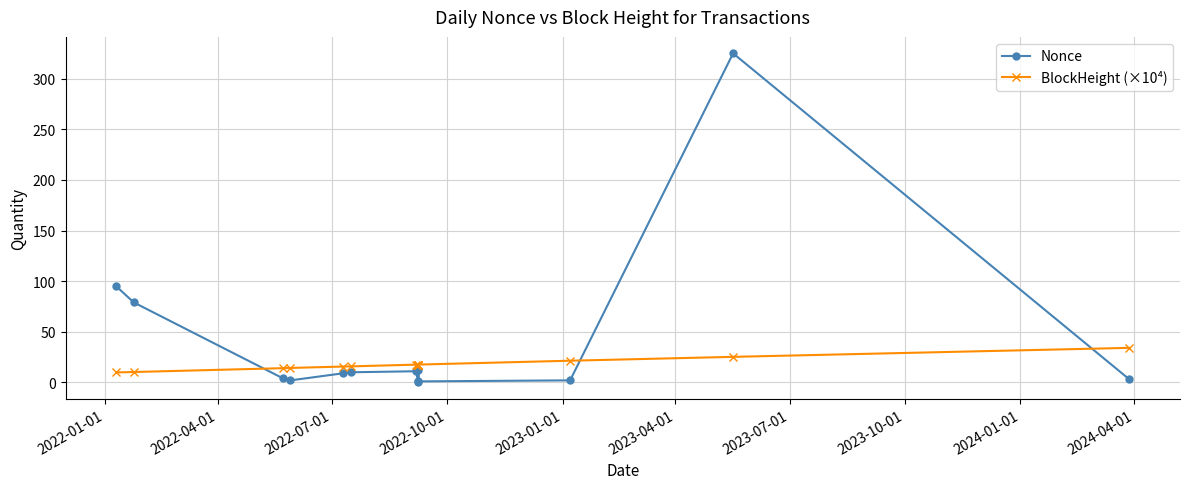

List the series in order of their overall mean, lowest first.

BlockHeight (×10⁴), Nonce